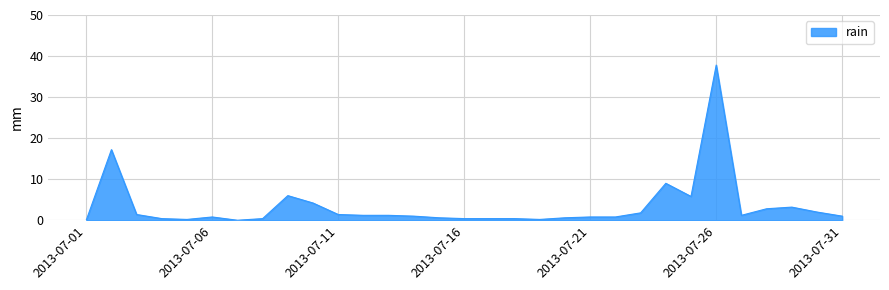

How many lines are shown in the chart?

1